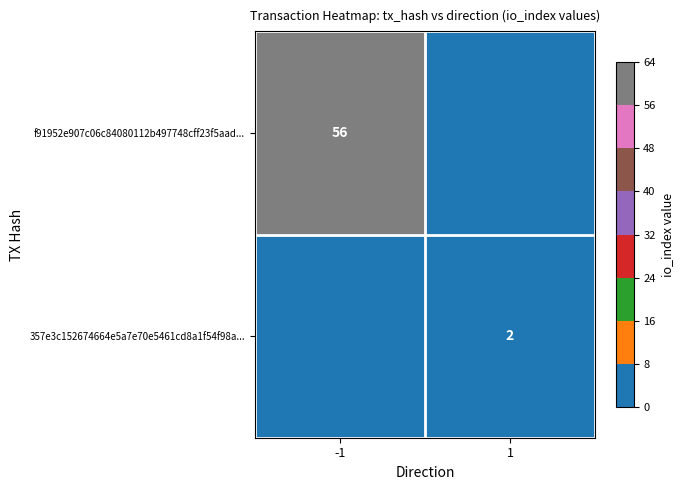

Is it true that f91952e907c06c84080112b497748cff23f5aad... equals 95 at -1?

False